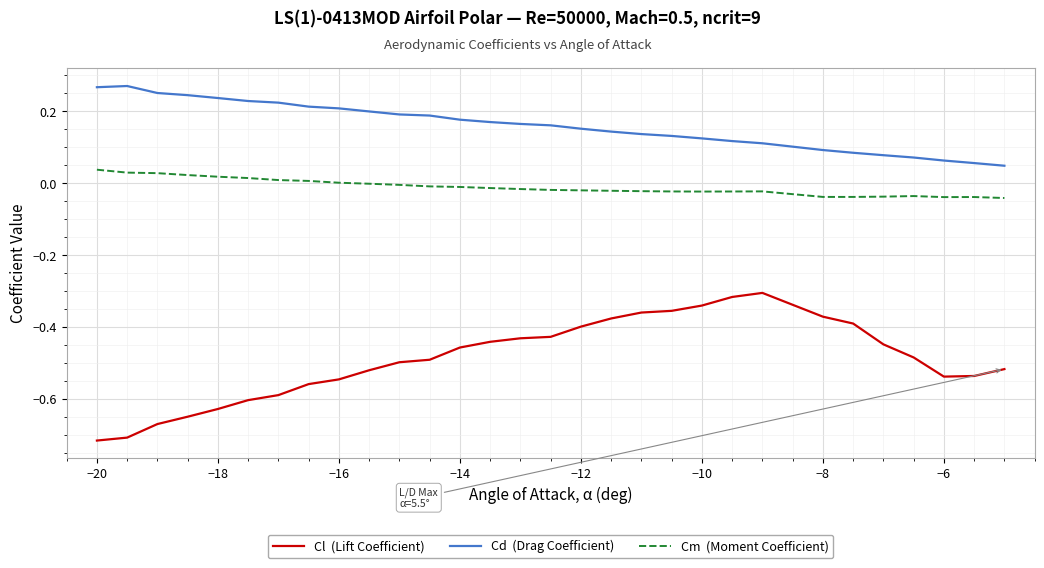

How many lines are shown in the chart?

3